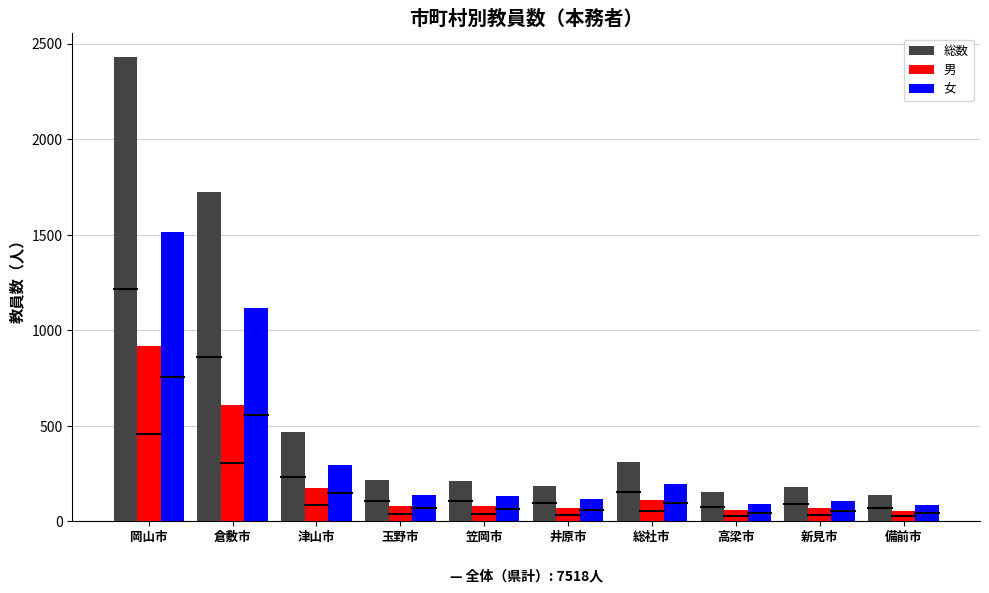

Rank the series by their maximum value, from highest to lowest.

総数, 女, 男